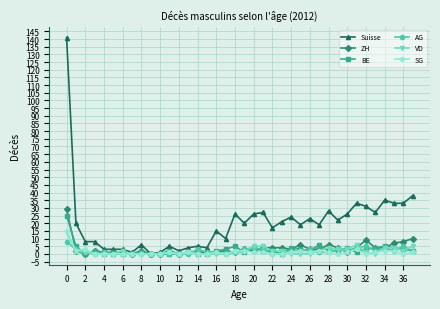

What is the value of the ZH point at the 27th from the left?

3